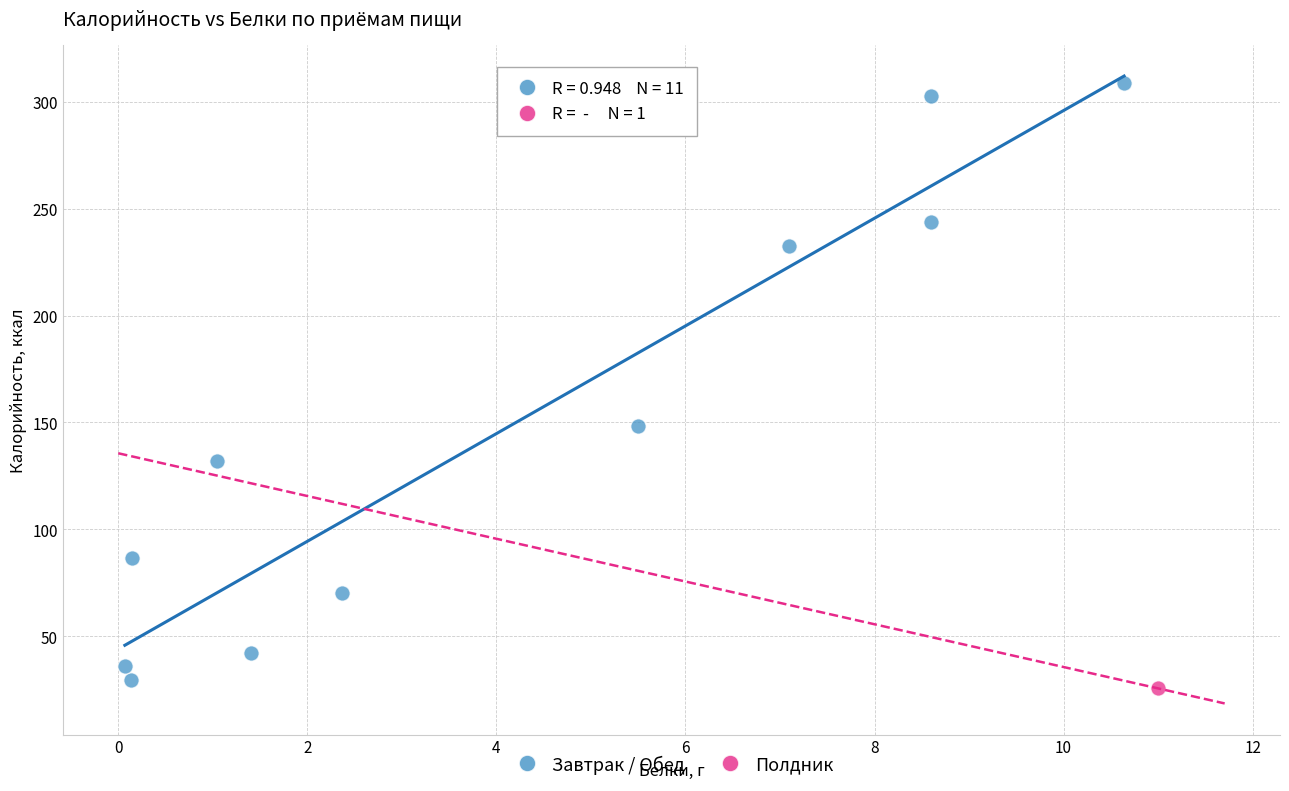

What are all the series names shown in the legend?

Завтрак / Обед, Полдник